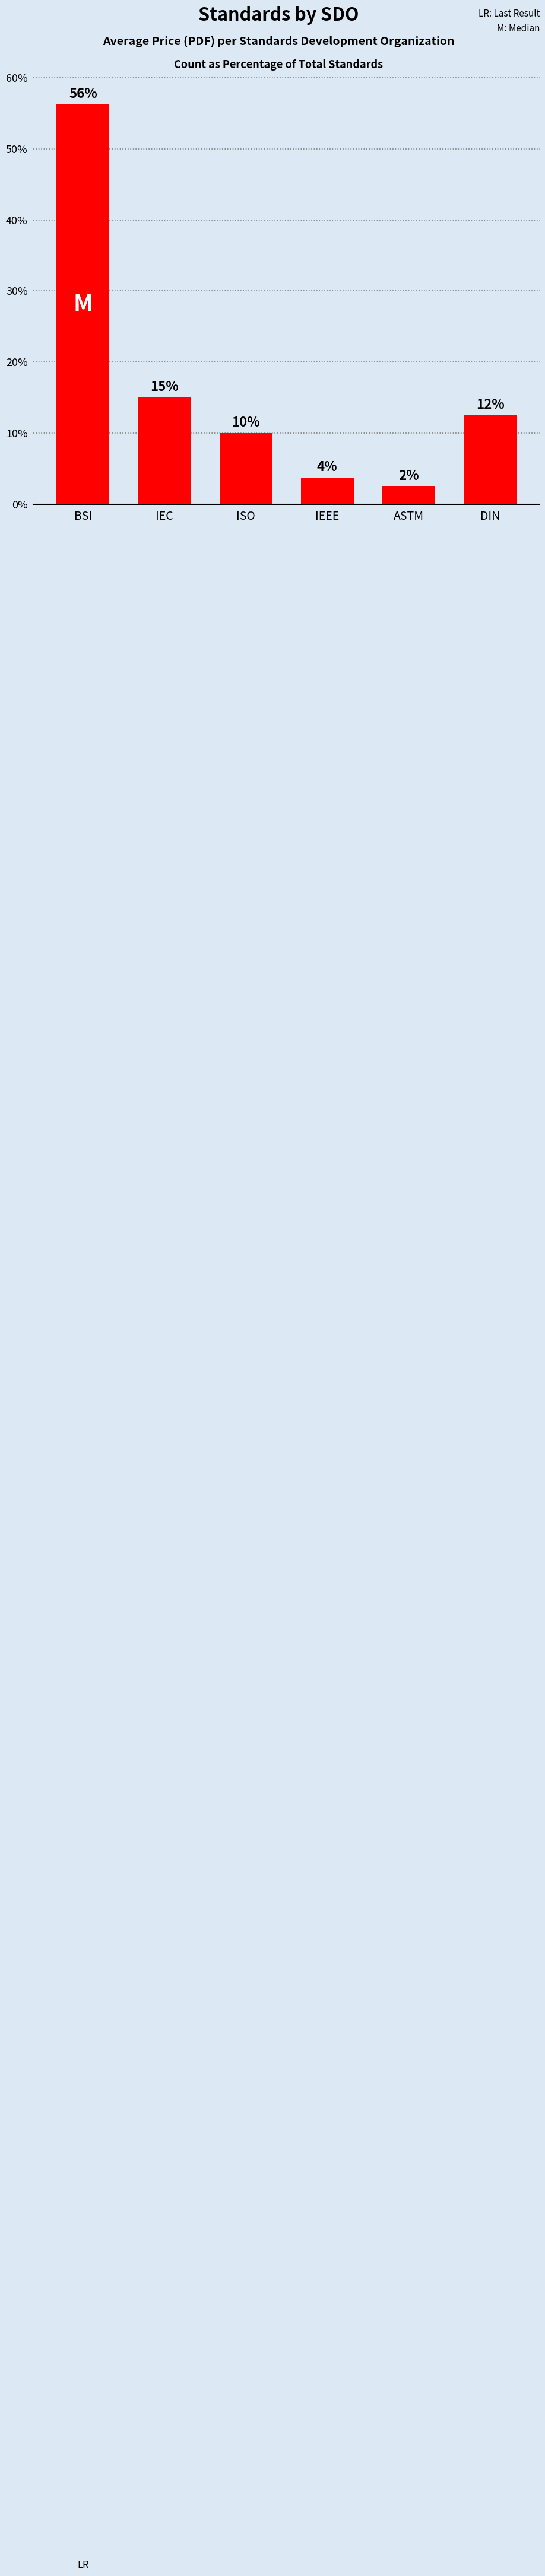

At which category does the chart reach its peak across all series?

BSI